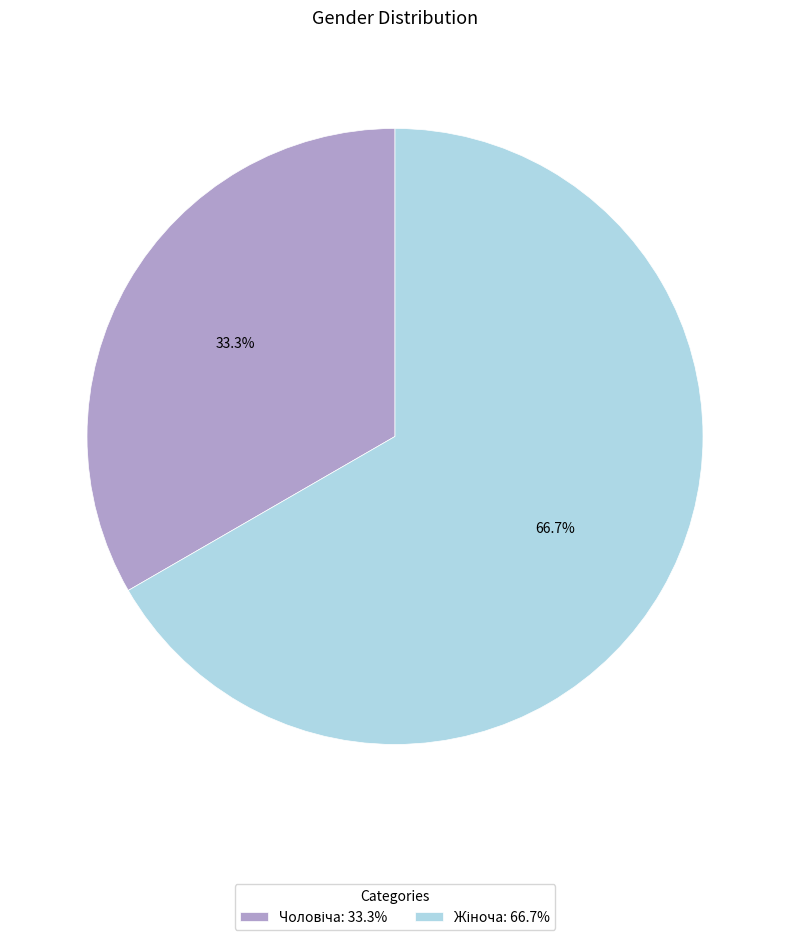

Is there any slice that represents more than half of the pie?

Yes